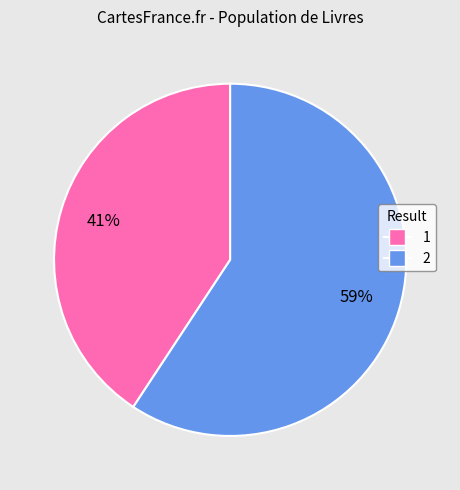

To the nearest percent, what is the average slice percentage?

50%